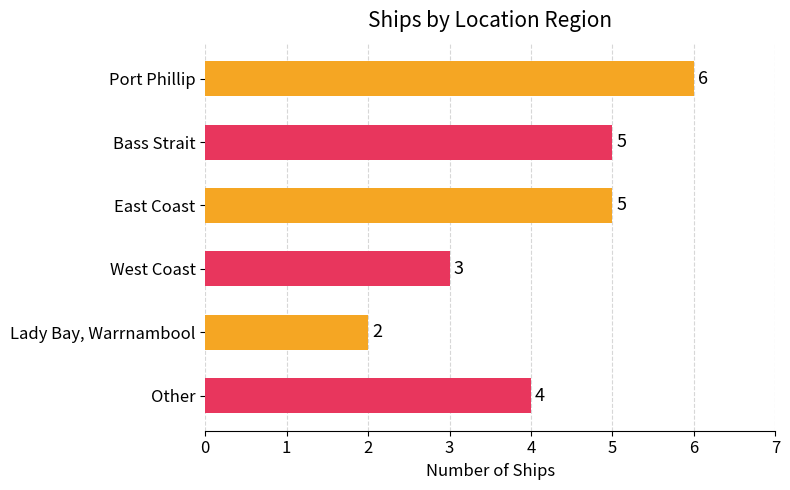

What is the maximum value shown in the chart?

6